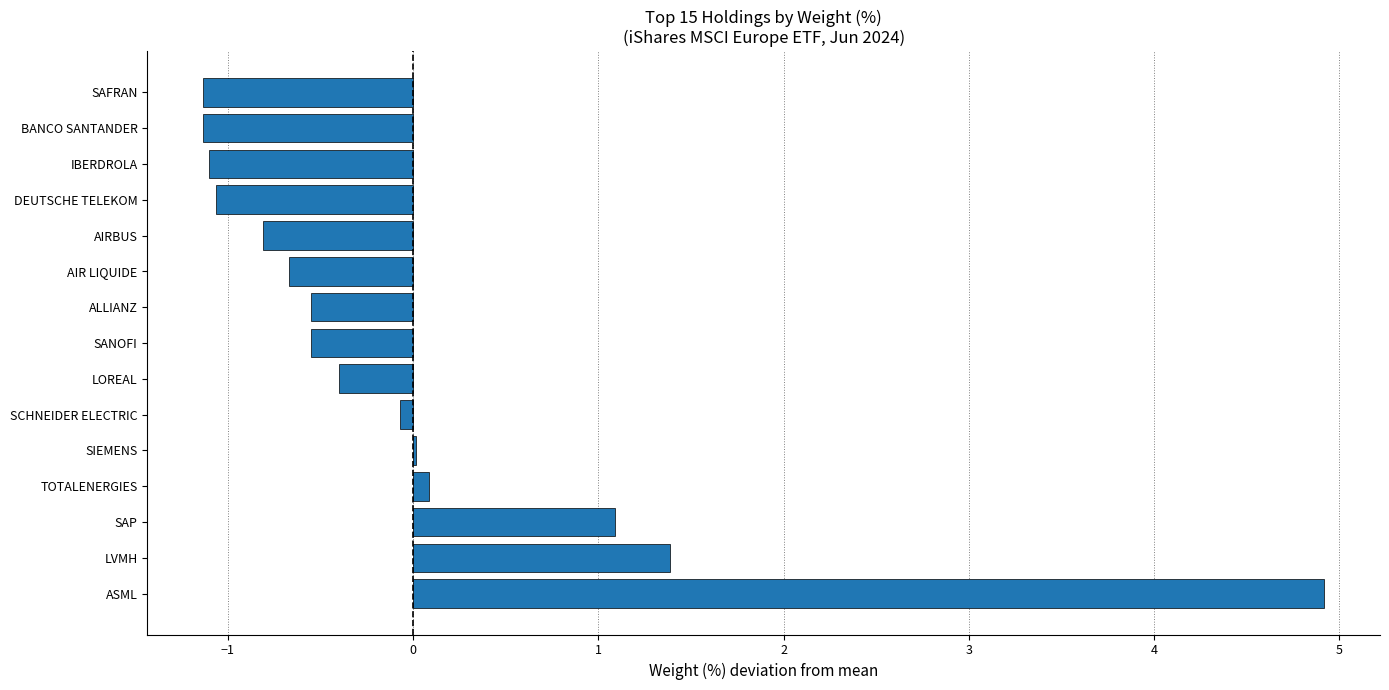

The value at AIR LIQUIDE is -0.7. True or false?

True